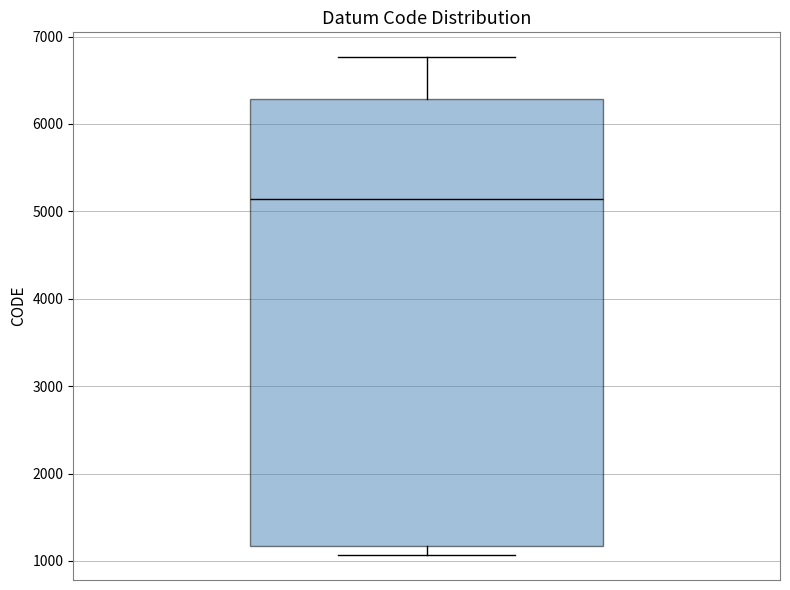

Where does the median line of the box sit on the y-axis? The values are not printed on the chart, so give them approximately, as read against the axis.

5100